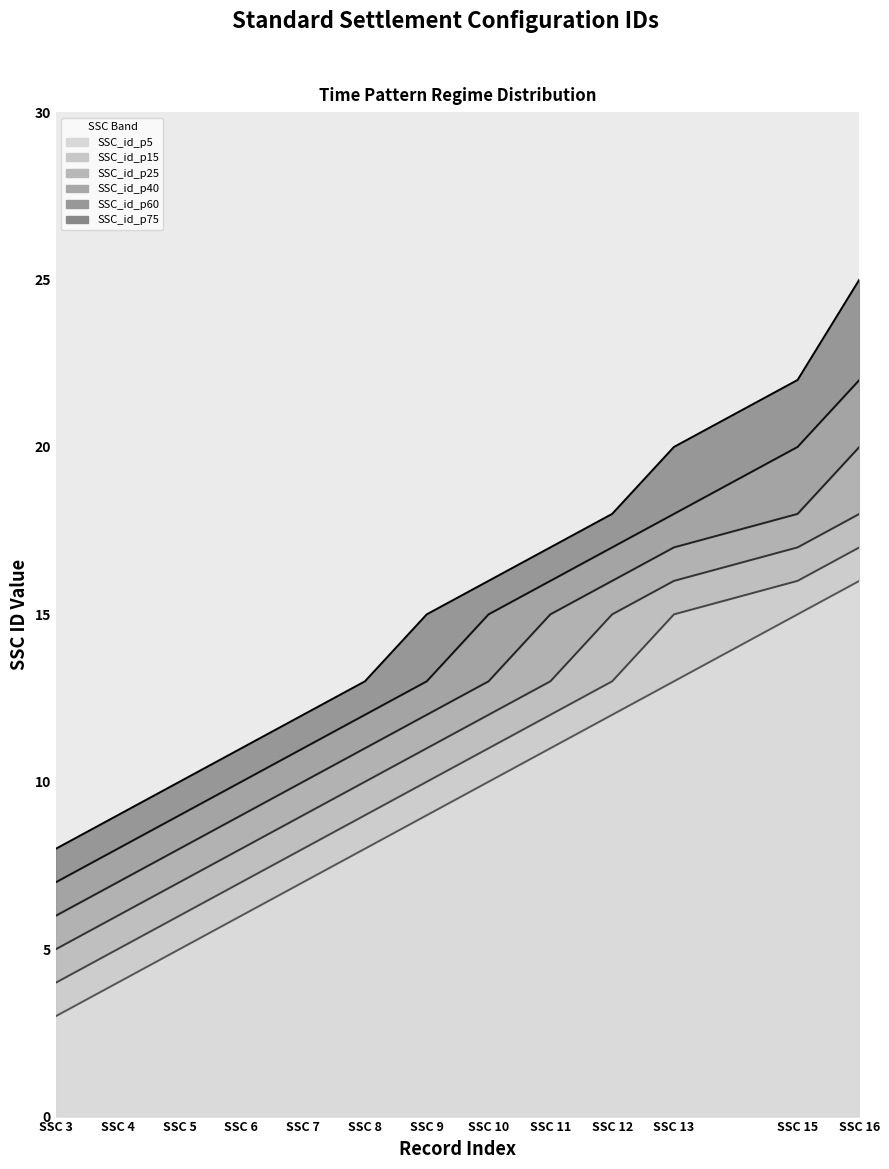

List the labels in order of SSC_id_p5 value, largest first.

SSC 16, SSC 15, SSC 13, SSC 12, SSC 11, SSC 10, SSC 9, SSC 8, SSC 7, SSC 6, SSC 5, SSC 4, SSC 3